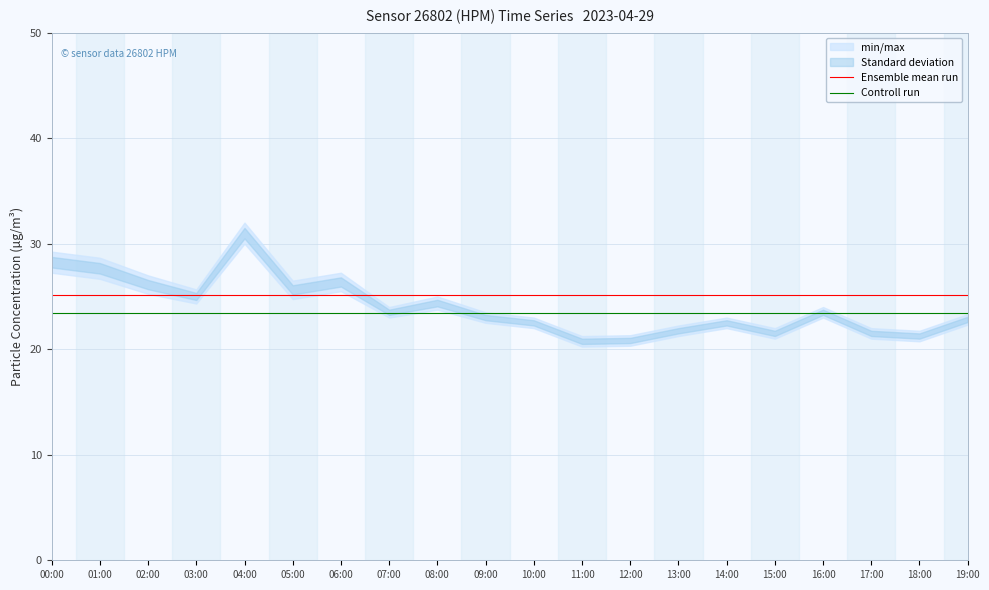

True or false: Ensemble mean run and Controll run cross at least once.

False